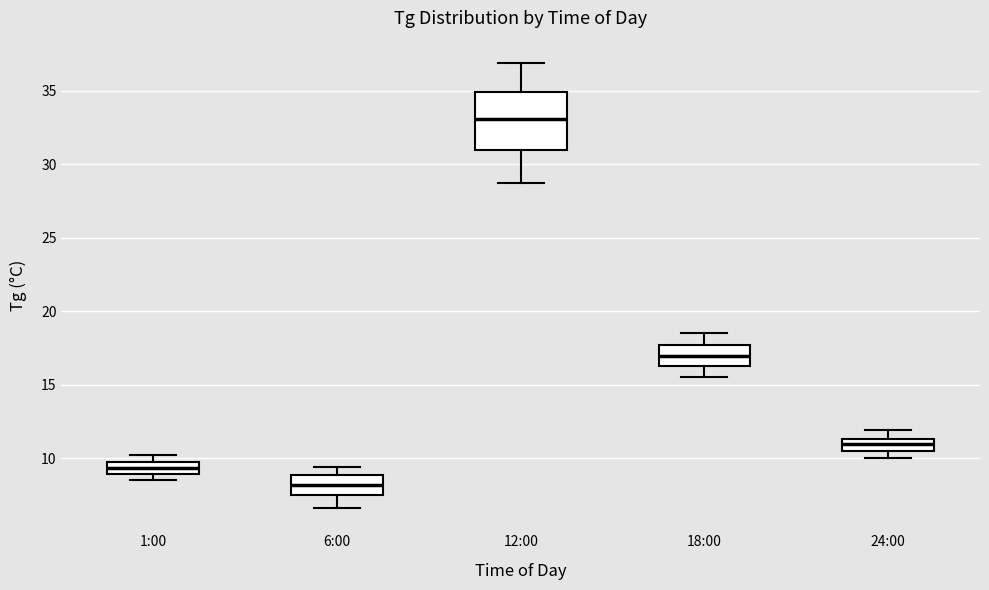

Reading left to right, transcribe this box plot: for each box, give where its median line is, the range the box spans, and where its two whiskers end, as read against the y-axis. The values are not printed on the chart, so give them approximately, as read against the axis.

1:00: median 9.5 (inside the box), box 9.0 to 9.5, whiskers 8.5 to 10.0
6:00: median 8.0, box 7.5 to 9.0, whiskers 6.5 to 9.5
12:00: median 33.0, box 31.0 to 35.0, whiskers 28.5 to 37.0
18:00: median 17.0, box 16.5 to 17.5, whiskers 15.5 to 18.5
24:00: median 11.0, box 10.5 to 11.5, whiskers 10.0 to 12.0